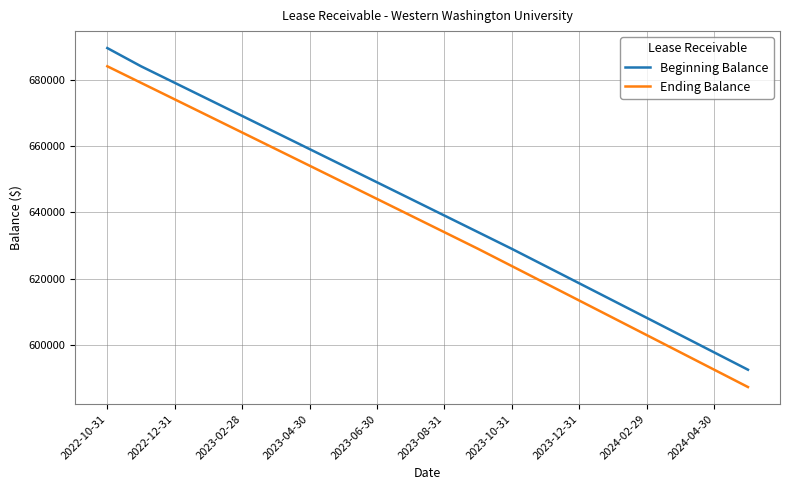

What are all the series names shown in the legend?

Beginning Balance, Ending Balance